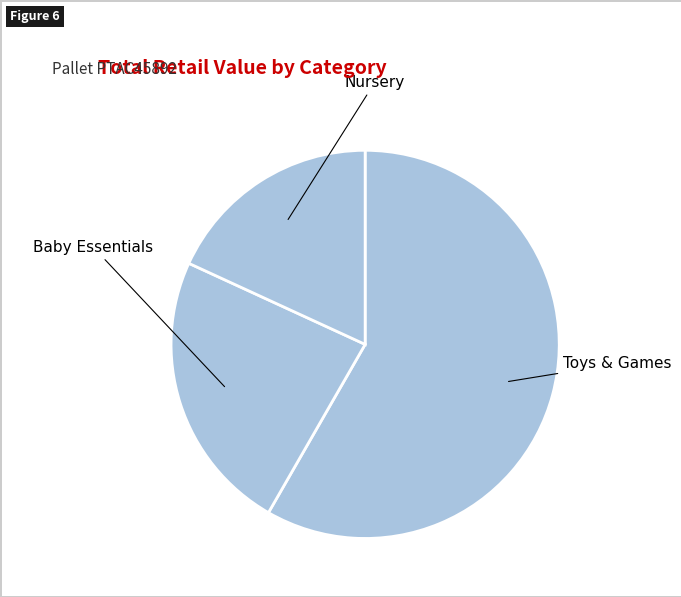

Rank the categories by value from lowest to highest.

Nursery, Baby Essentials, Toys & Games